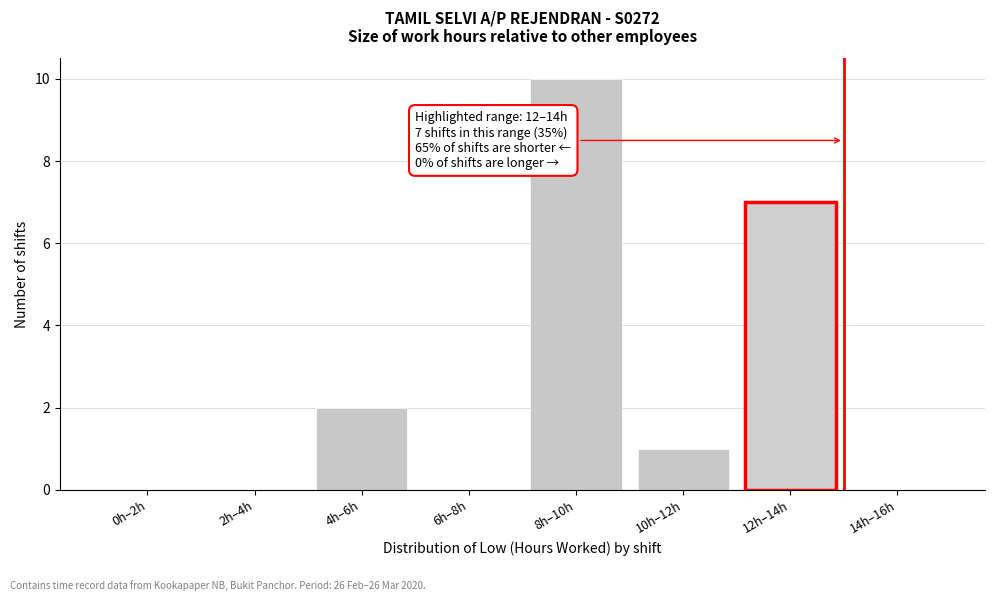

Reading left to right, list all the values displayed in this chart.

0h–2h=0	2h–4h=0	4h–6h=2	6h–8h=0	8h–10h=10	10h–12h=1	12h–14h=7	14h–16h=0